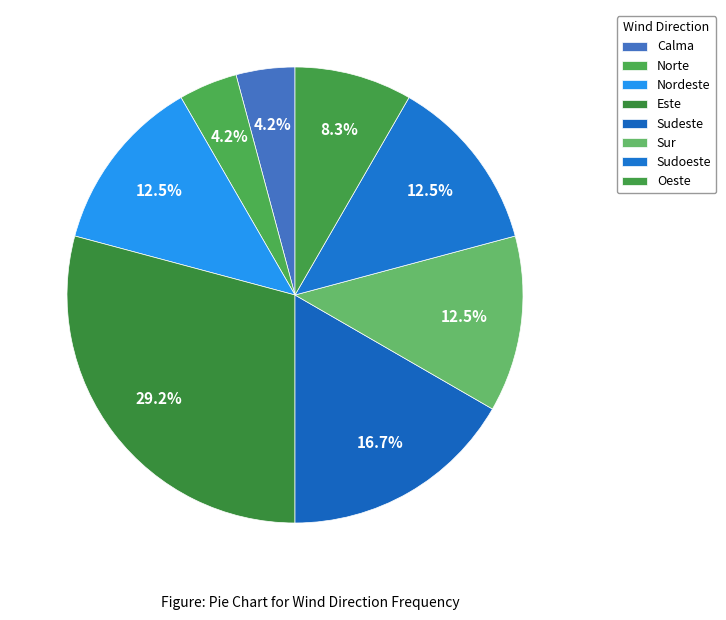

Does any single category account for the majority?

No